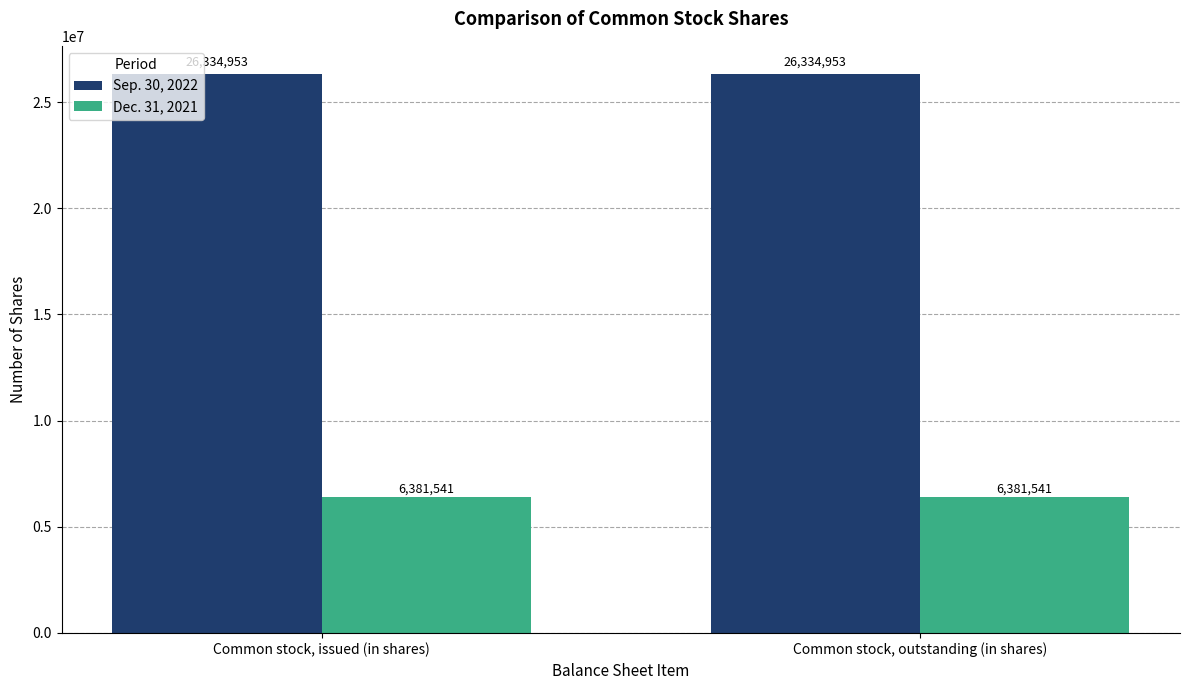

What is the label of the 1st bar from the right?

Common stock, outstanding (in shares)